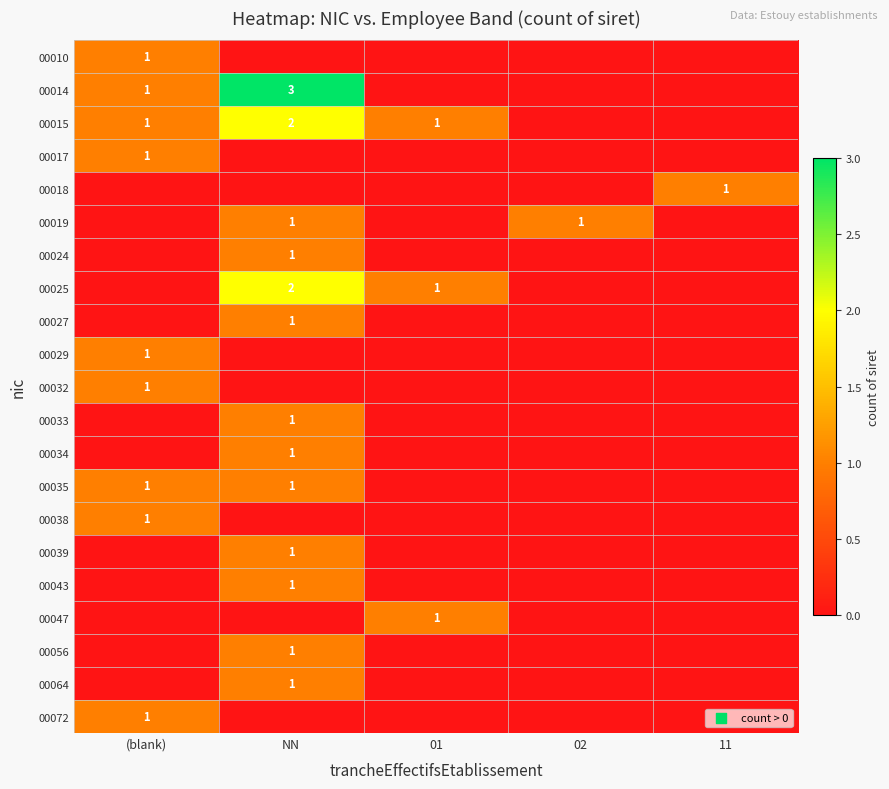

Which has a higher value, 01 or 02?

01